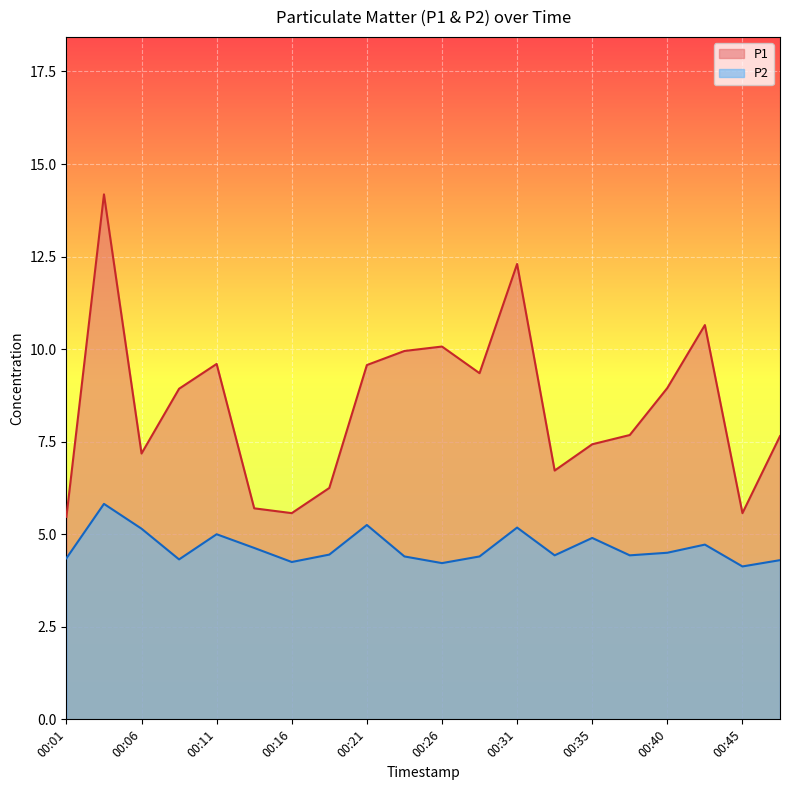

What are all the series names shown in the legend?

P1, P2